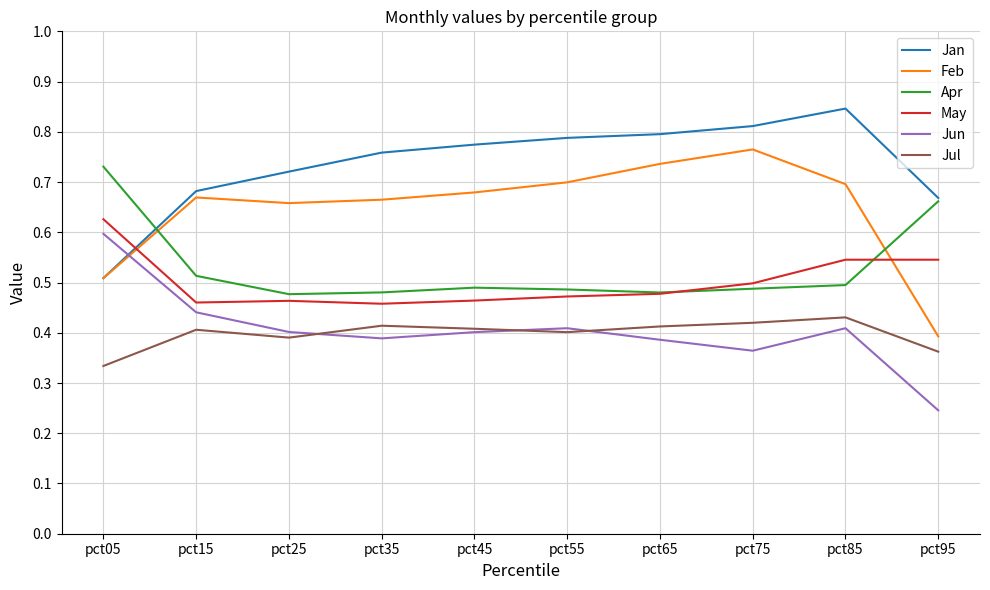

Is the value of Apr at pct95 greater than the value of Feb at pct95?

Yes